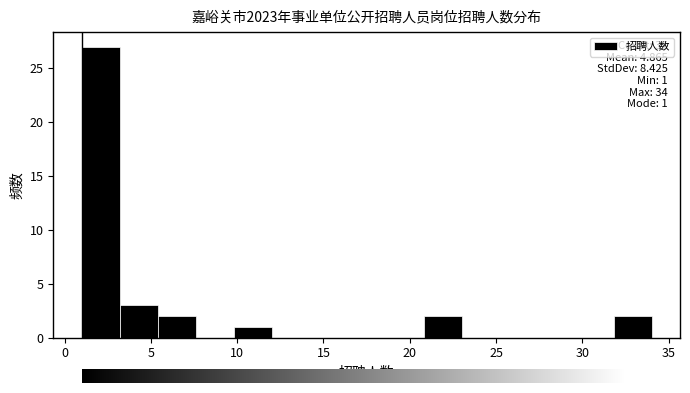

Which range on the x-axis has the tallest bar?

1.0 to 3.2